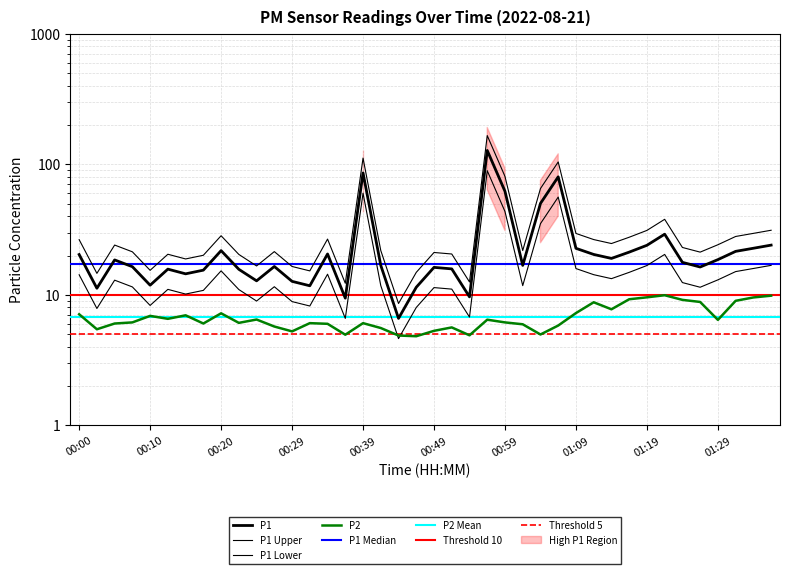

Which series changed the most between 00:00 and 00:22?

P1